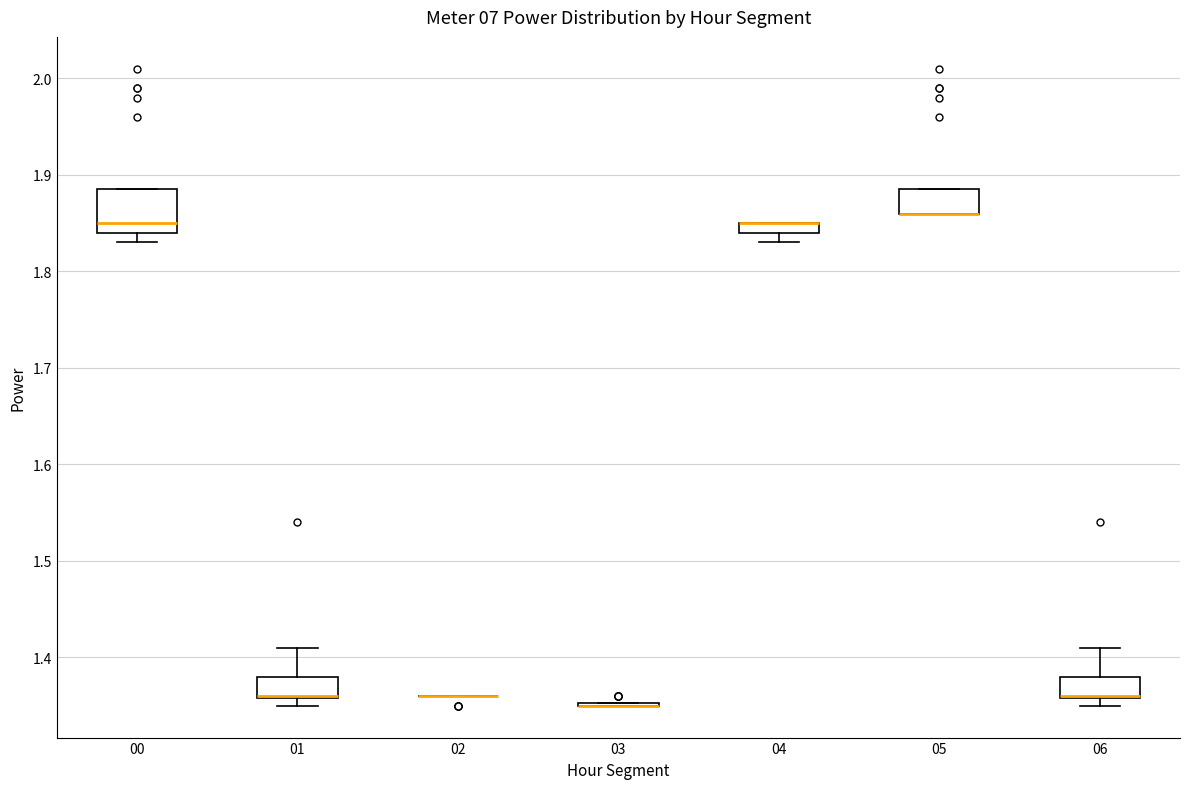

Which box is the tallest, from its lower edge to its upper edge?

00